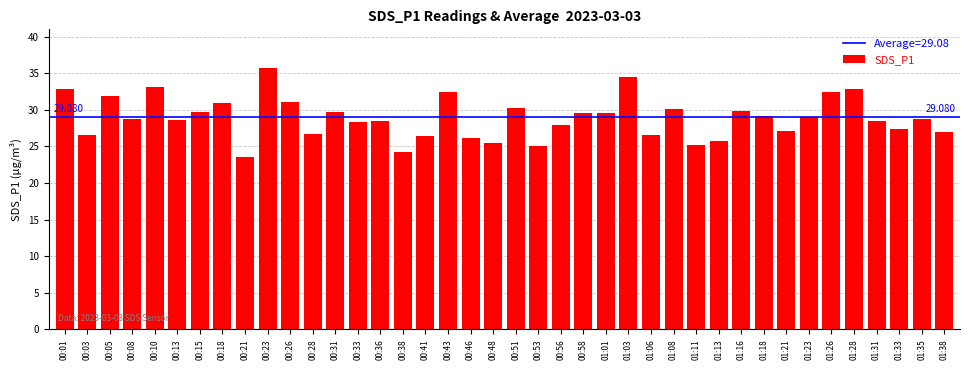

What position from the left is 01:01?

25